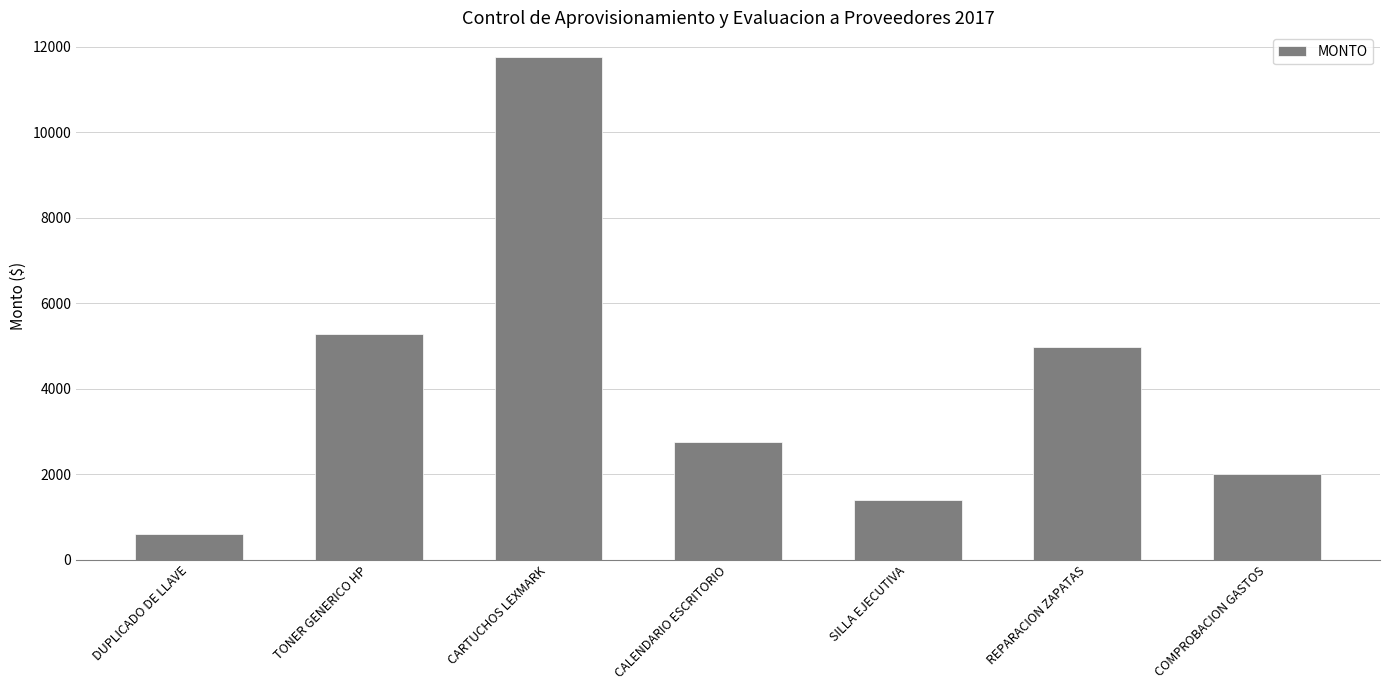

Which has a higher value, CARTUCHOS LEXMARK or REPARACION ZAPATAS?

CARTUCHOS LEXMARK